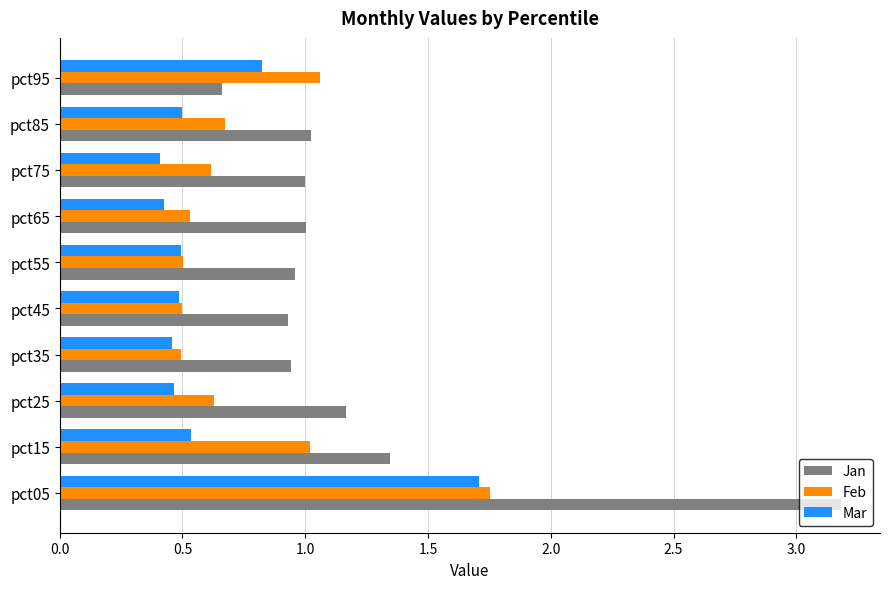

What is the sum of the Jan values at pct35 and pct75?

1.9